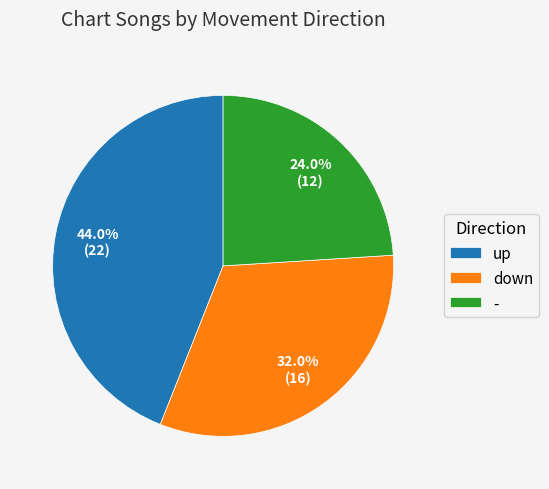

To the nearest percent, what percentage of the pie is -?

24%